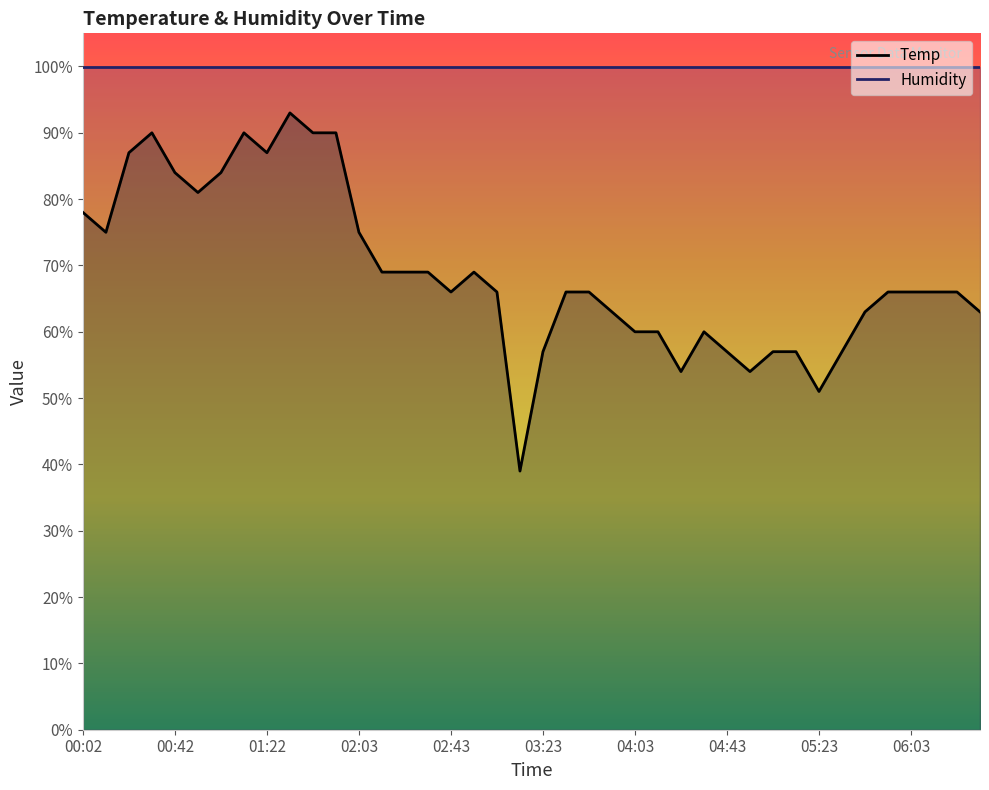

What is the minimum value shown in the chart?

39.0